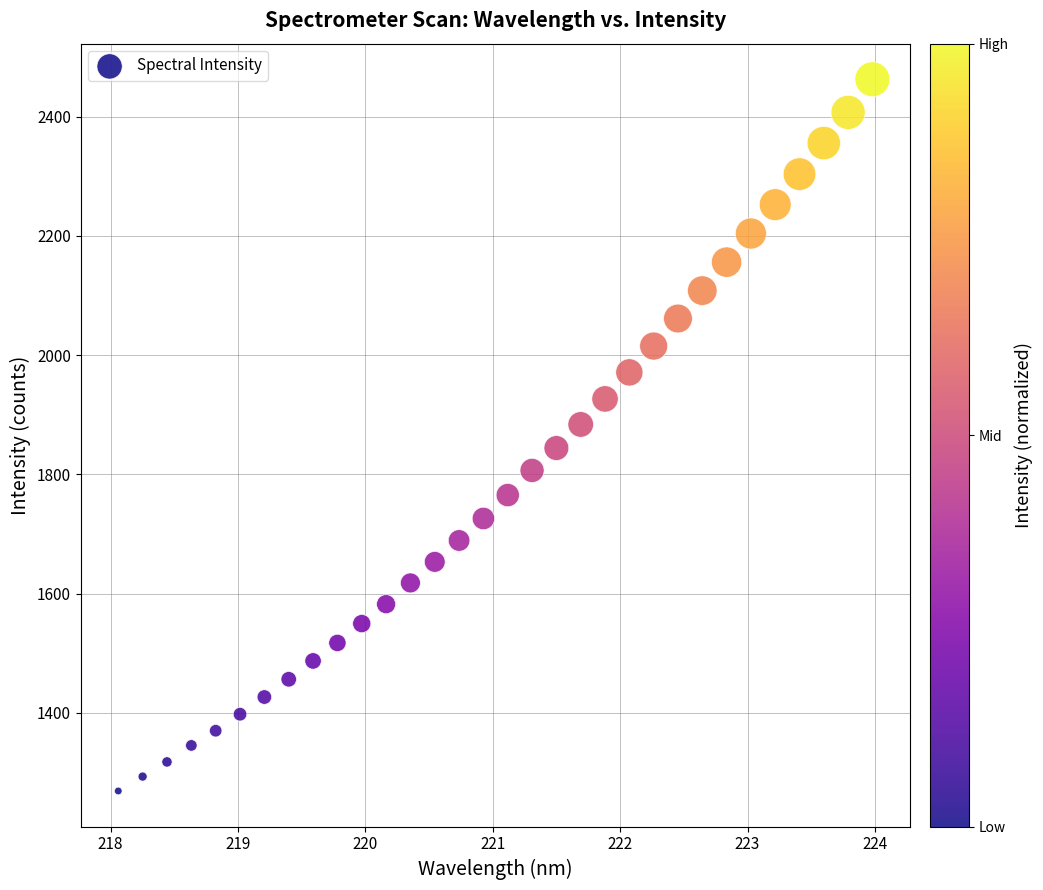

What is the range of X values (max minus min)?

5.9